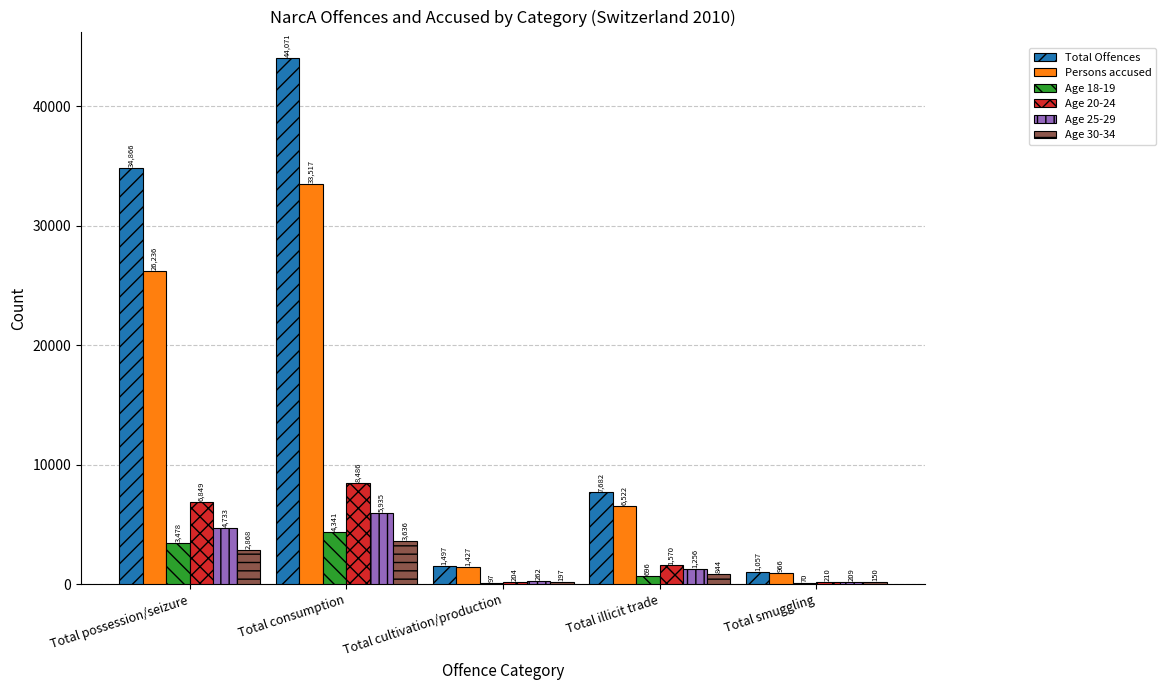

Does the chart contain stacked bars?

No